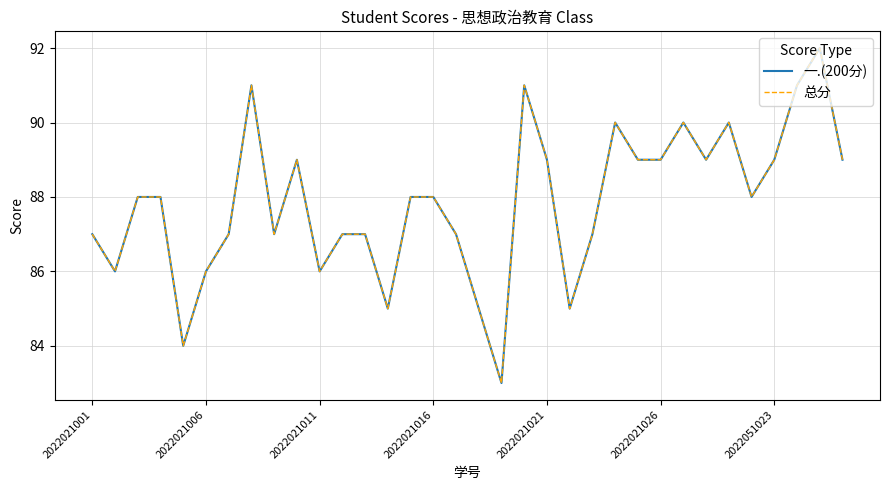

Does the chart have visible grid lines?

Yes